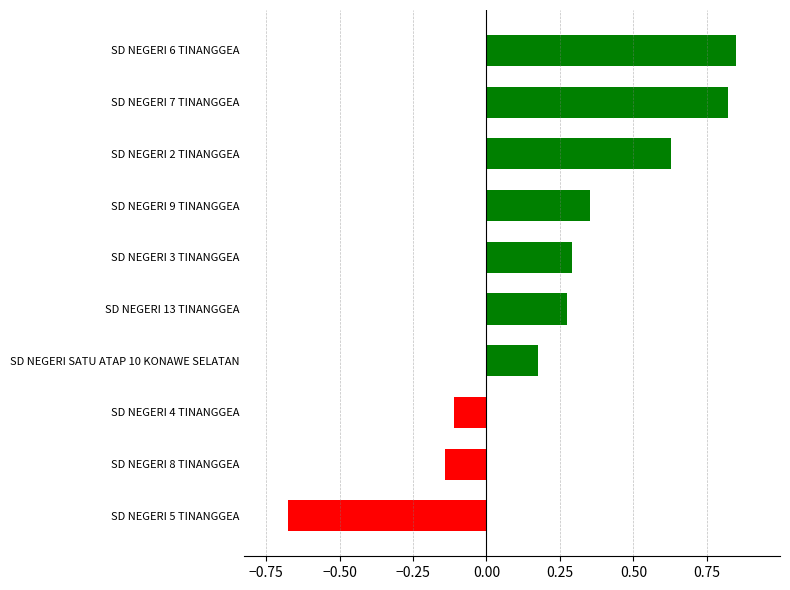

Rank the categories by value from highest to lowest.

SD NEGERI 6 TINANGGEA, SD NEGERI 7 TINANGGEA, SD NEGERI 2 TINANGGEA, SD NEGERI 9 TINANGGEA, SD NEGERI 3 TINANGGEA, SD NEGERI 13 TINANGGEA, SD NEGERI SATU ATAP 10 KONAWE SELATAN, SD NEGERI 4 TINANGGEA, SD NEGERI 8 TINANGGEA, SD NEGERI 5 TINANGGEA